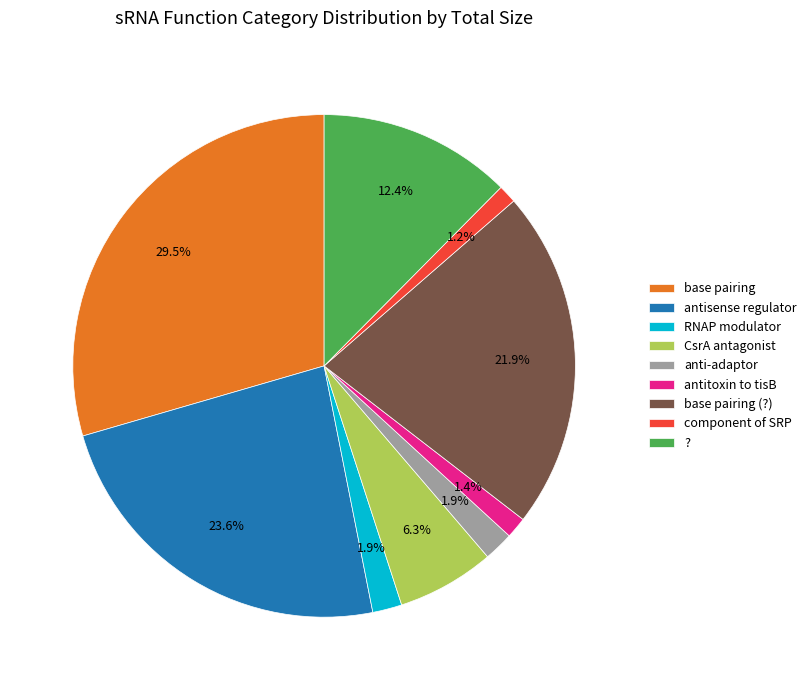

Count the number of slices in the pie.

9